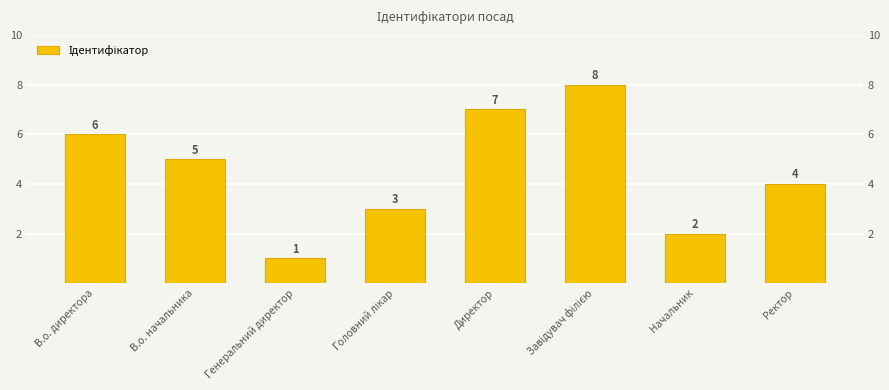

How many values exceed 5?

3